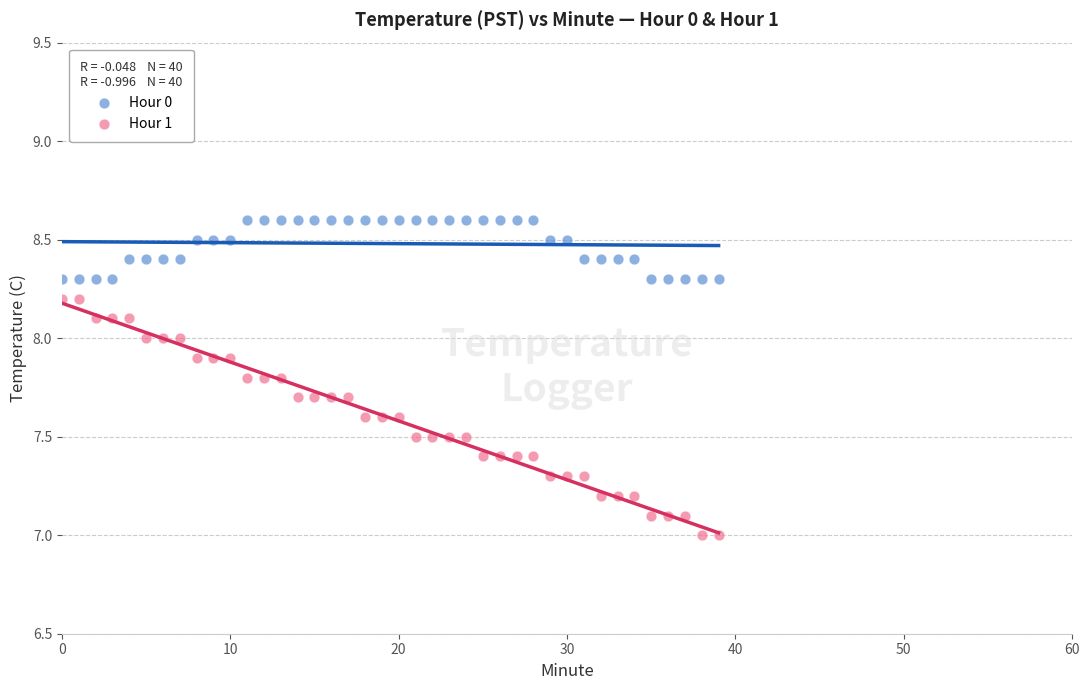

Which series contains the highest Y value?

Hour 0